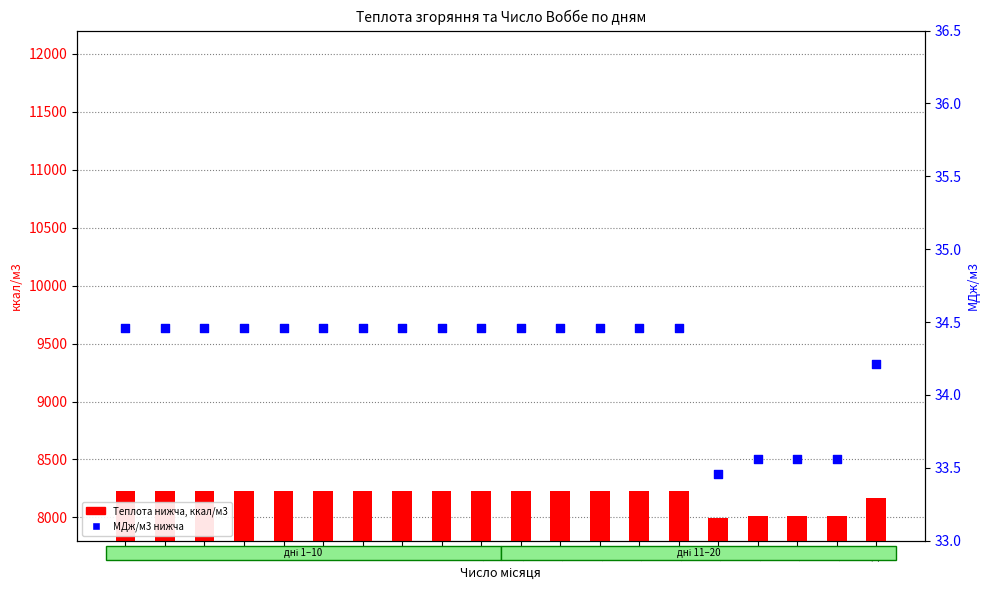

Which series has the largest total across all categories?

Теплота нижча, ккал/м3